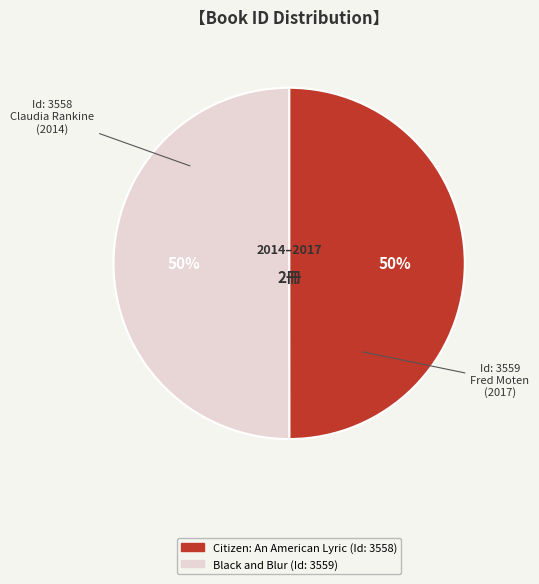

The Citizen: An American Lyric slice represents 36% of the pie. True or false?

False